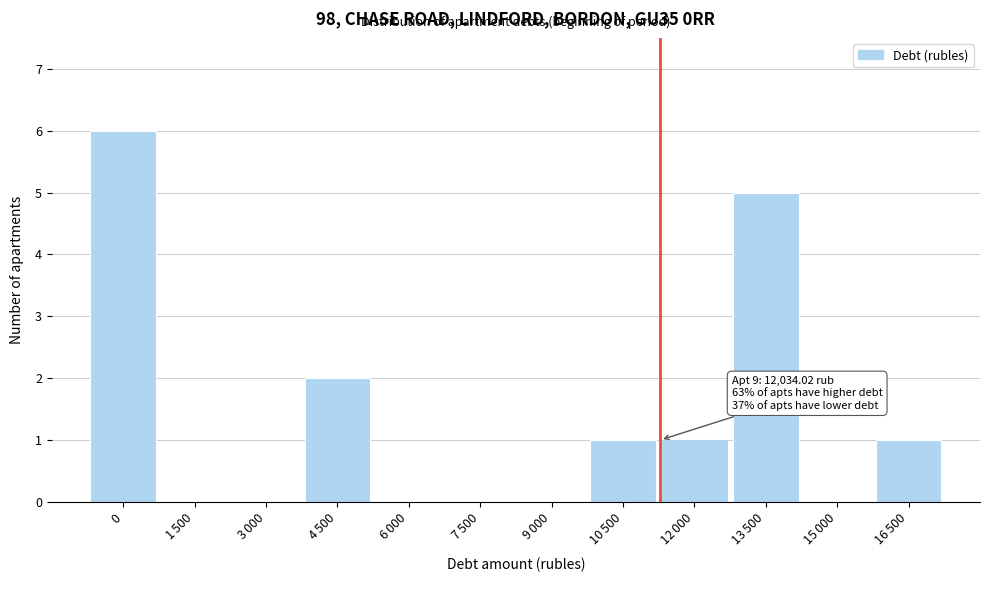

What is the maximum value shown in the chart?

6